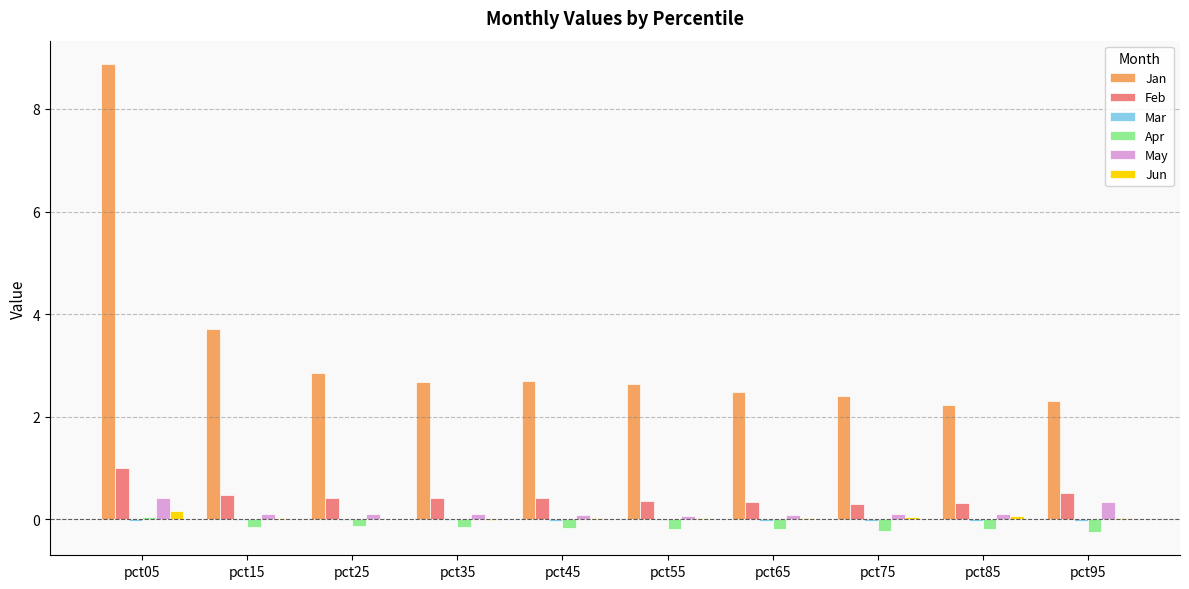

Which series has the largest total across all categories?

Jan